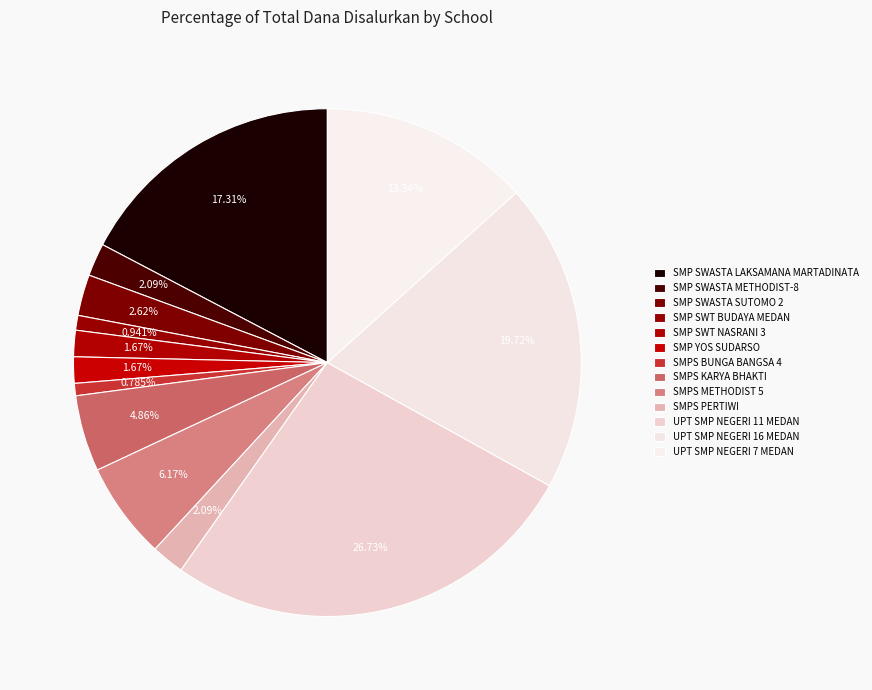

How many segments does this pie chart have?

13